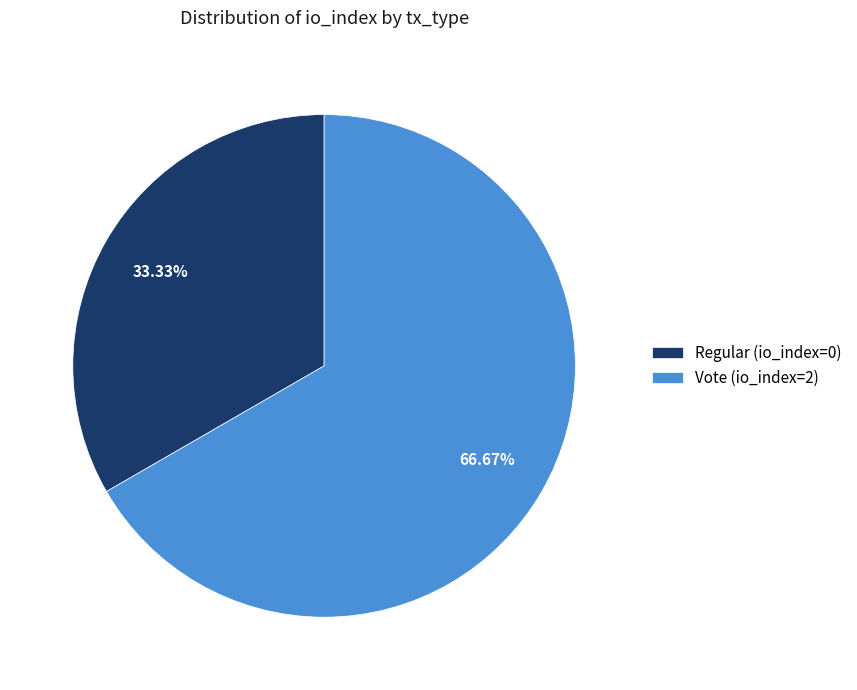

To the nearest percent, what is the difference between the largest and smallest slice percentages?

33%